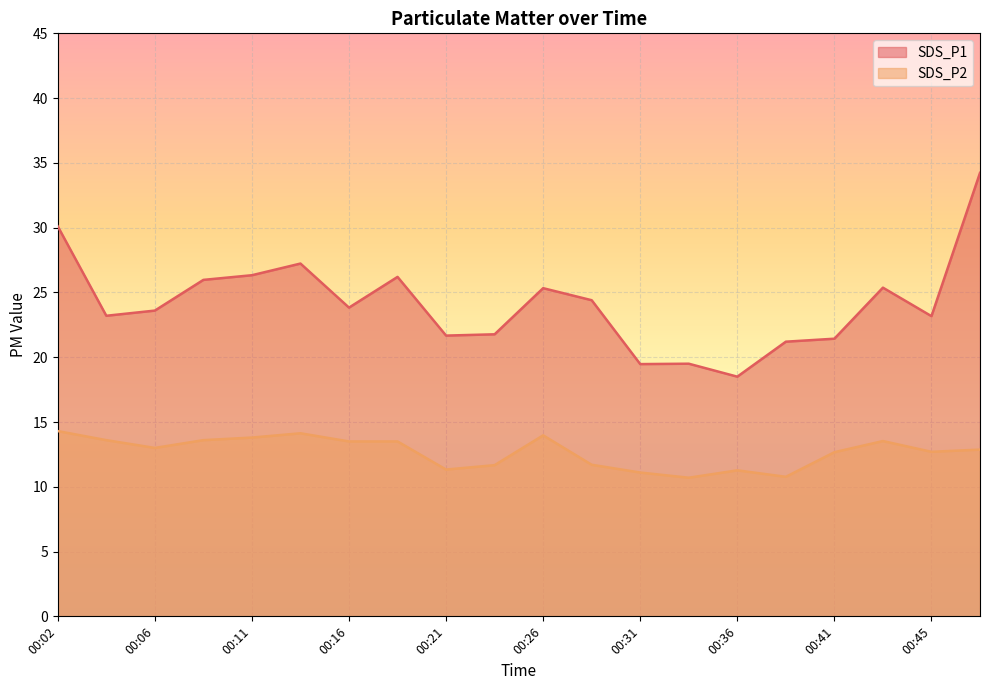

True or false: SDS_P1 has a value of 26.2 at 00:19.

True